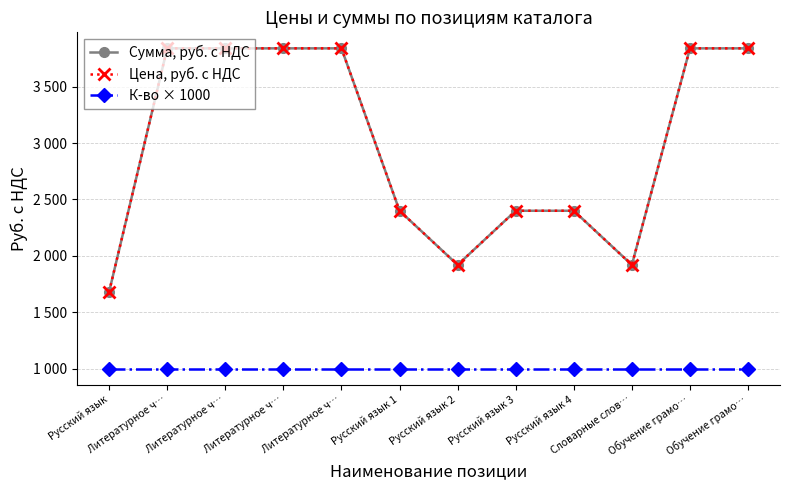

Read the К-во × 1000 value at Обучение грамо….

1000